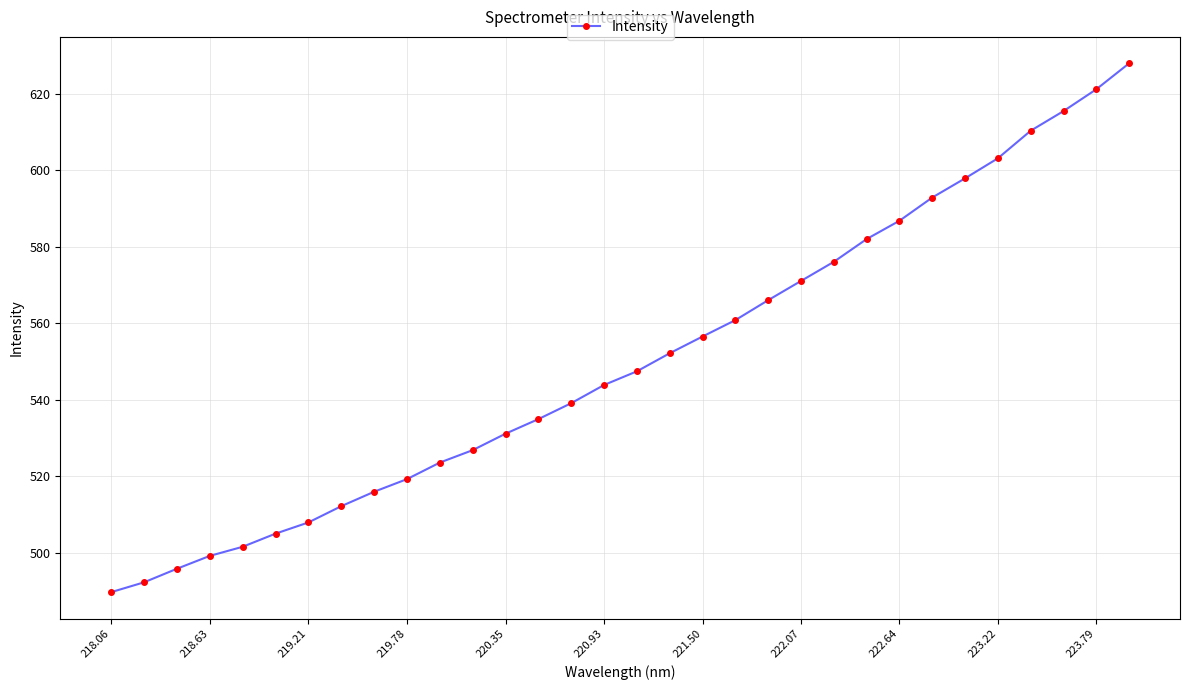

What is the average value?

550.2